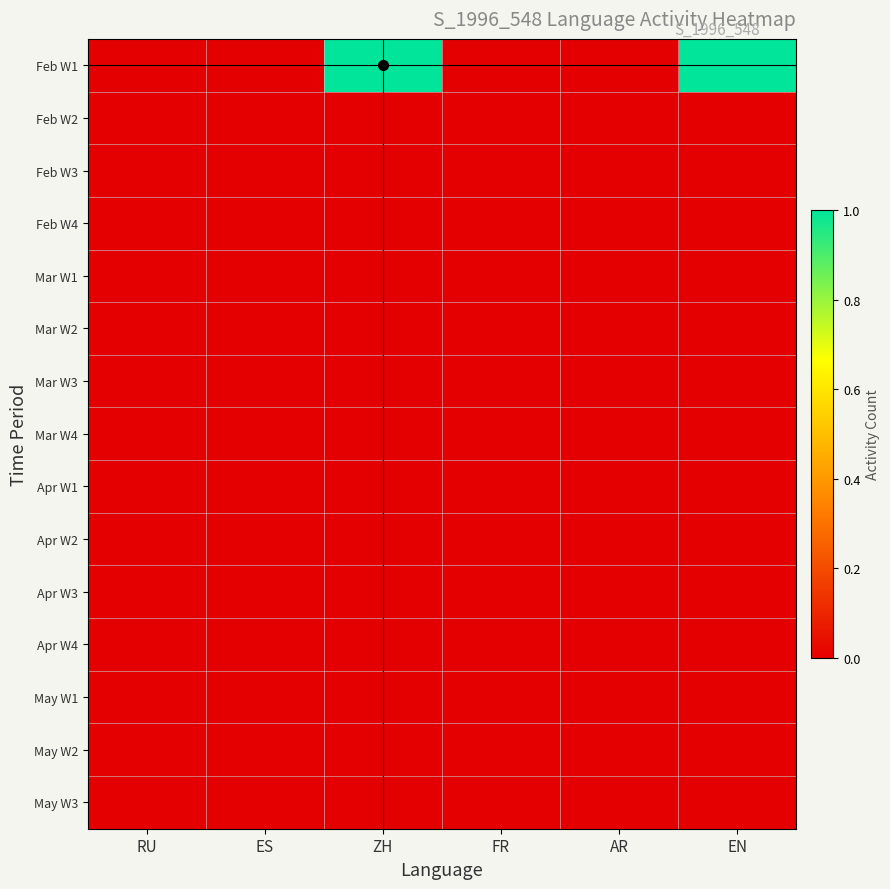

Which series has the largest range (max minus min)?

ZH